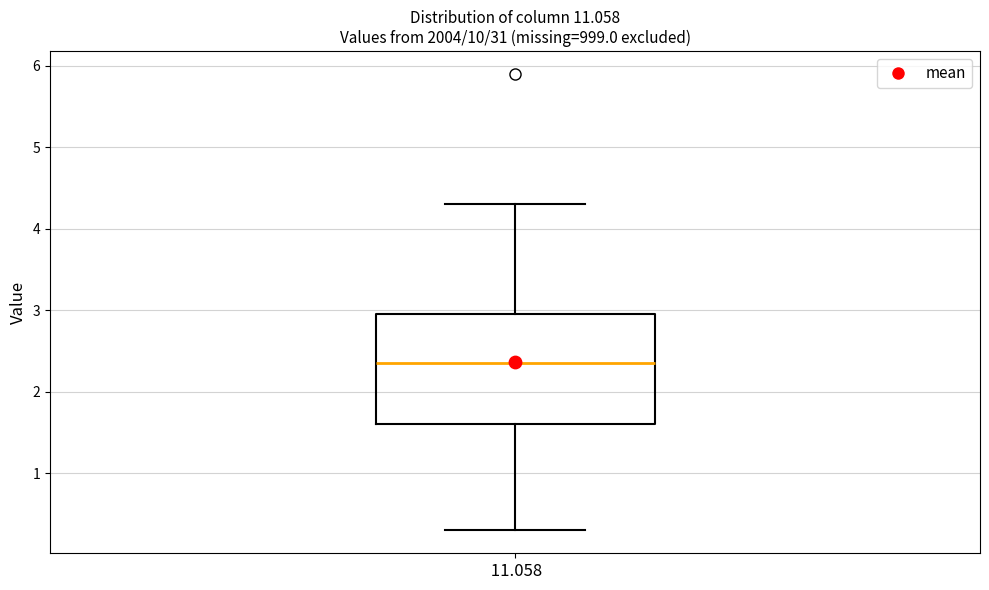

Read this box plot against the y-axis: the position of the median line, the range covered by the box, and the ends of both whiskers. The values are not printed on the chart, so give them approximately, as read against the axis.

median 2.4, box 1.6 to 3.0, whiskers 0.3 to 4.3